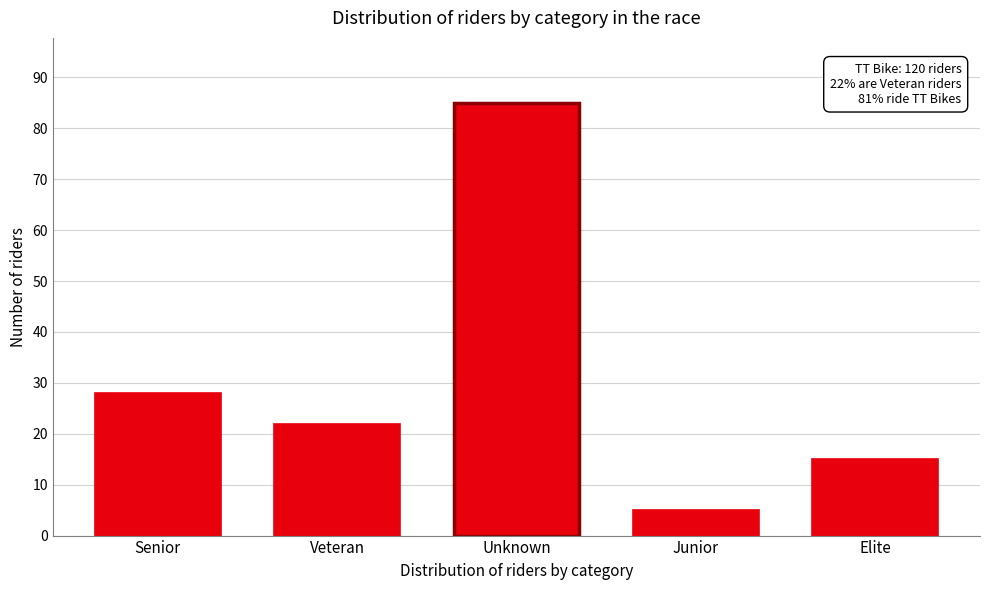

Reading left to right, list all the values displayed in this chart.

28	22	85	5	15